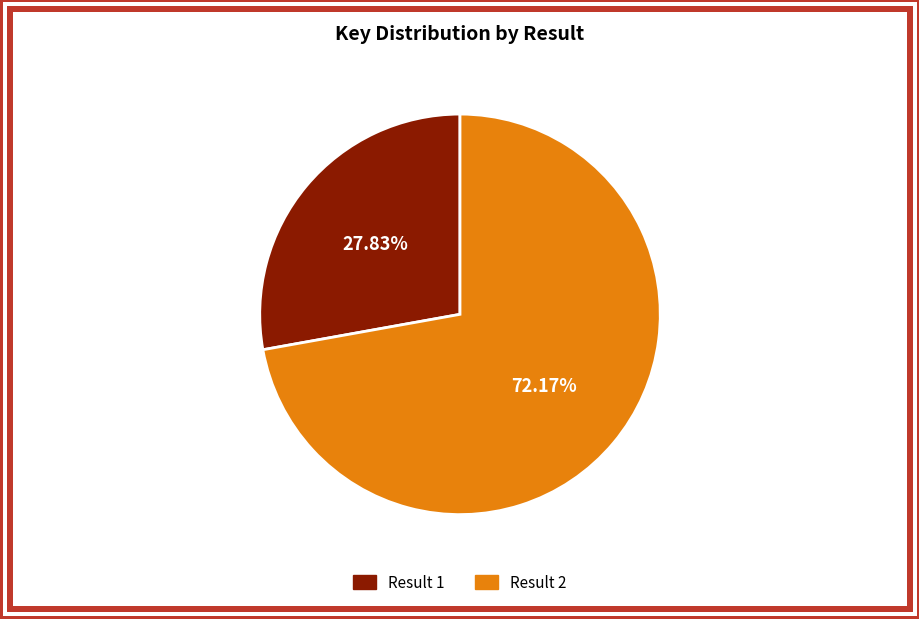

Is there any slice that represents more than half of the pie?

Yes